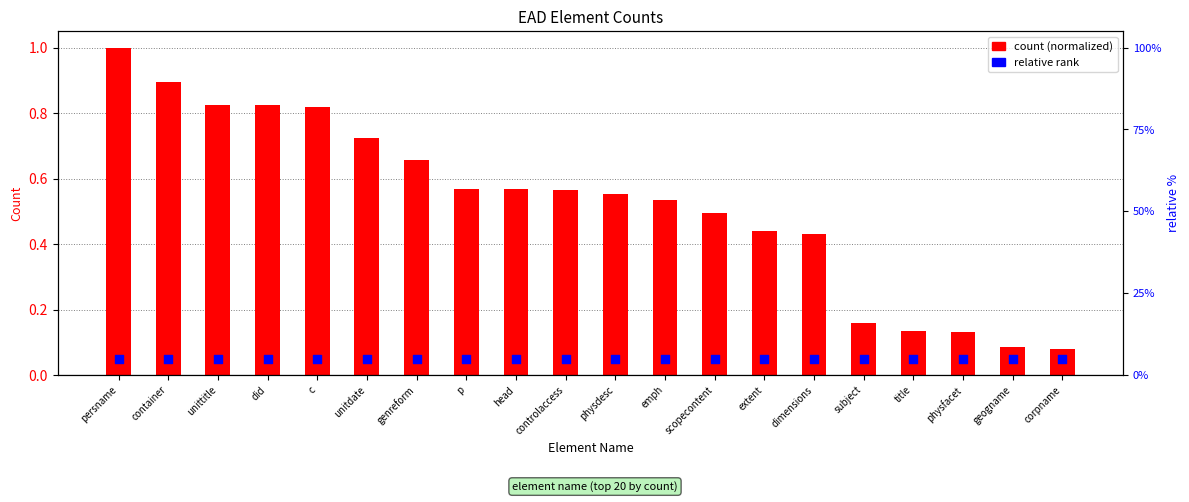

At which category is the sum across all series the highest?

persname